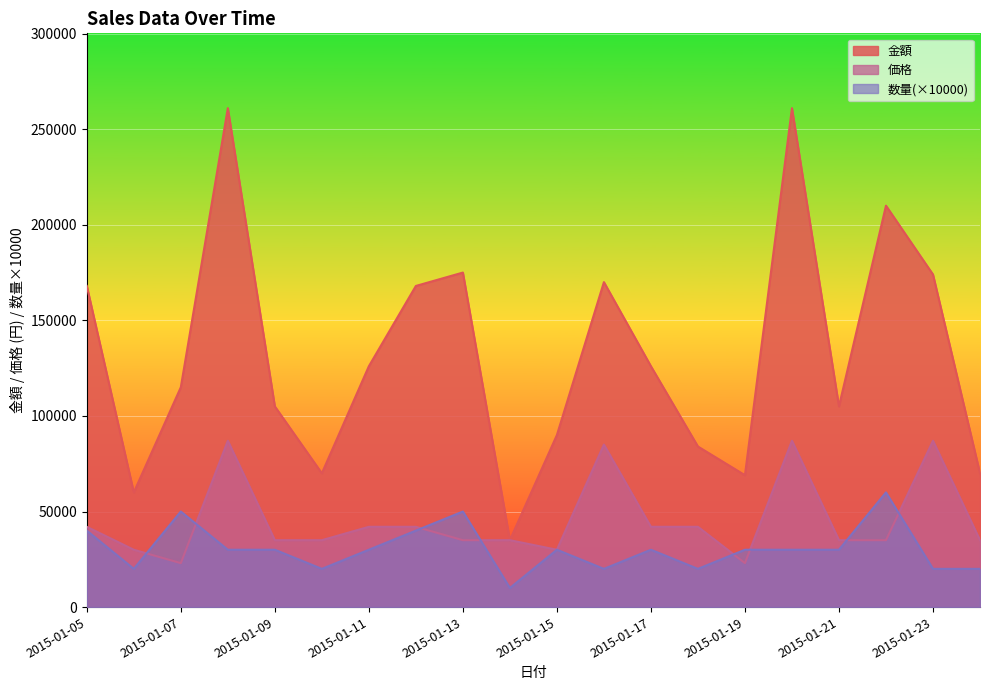

What are all the series names shown in the legend?

金額, 価格, 数量(×10000)